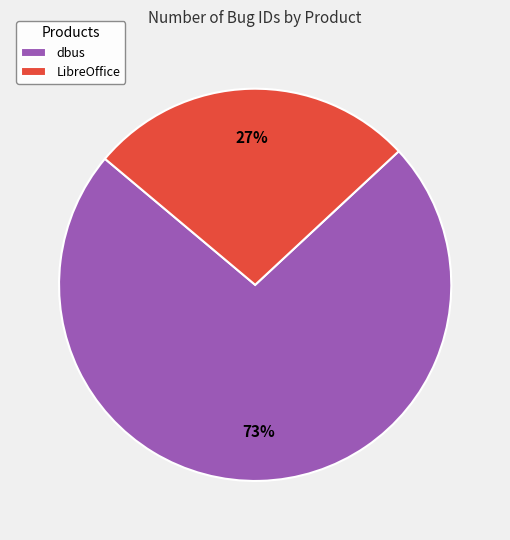

To the nearest percent, what is the average slice percentage?

50%